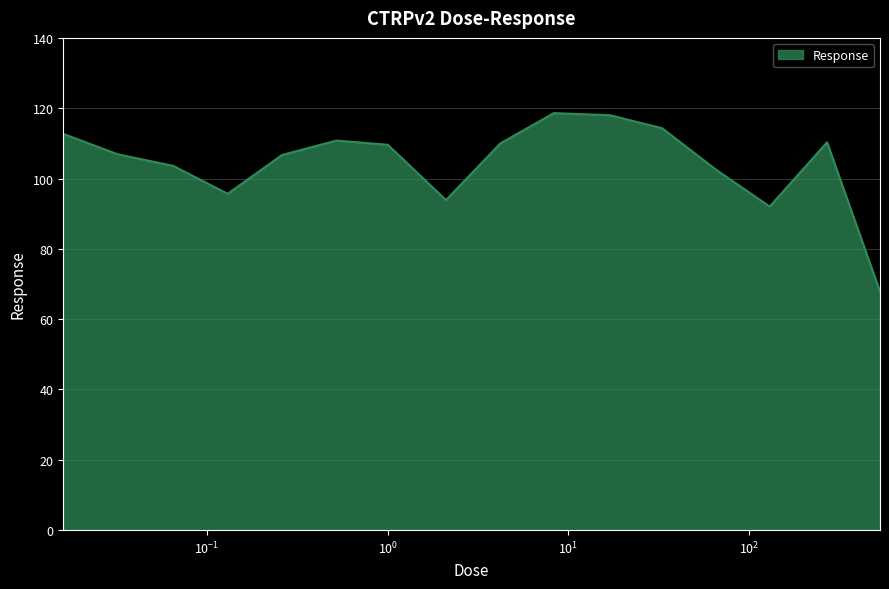

Does the chart have visible grid lines?

Yes